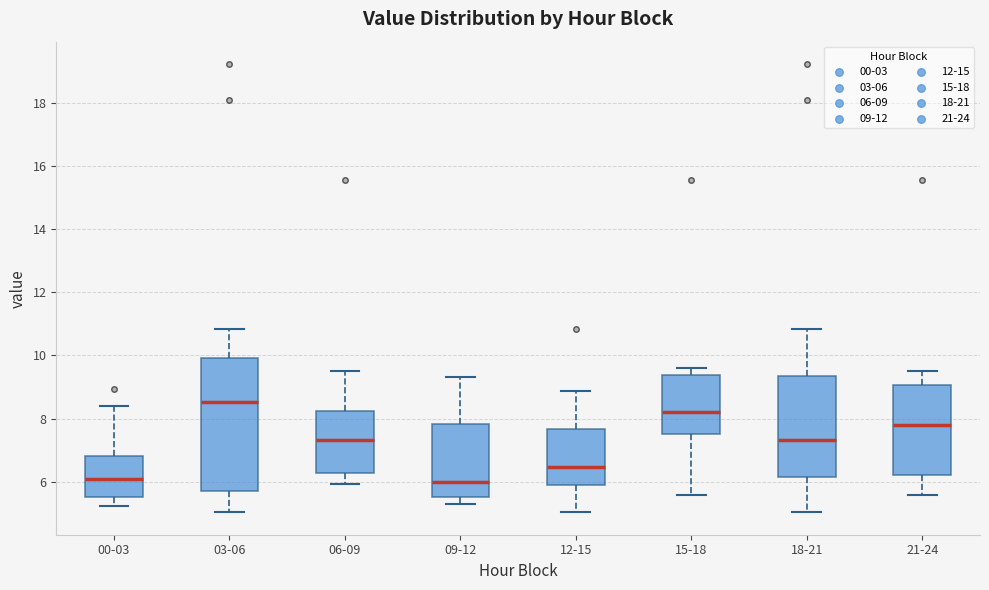

Which box has the highest median line?

03-06